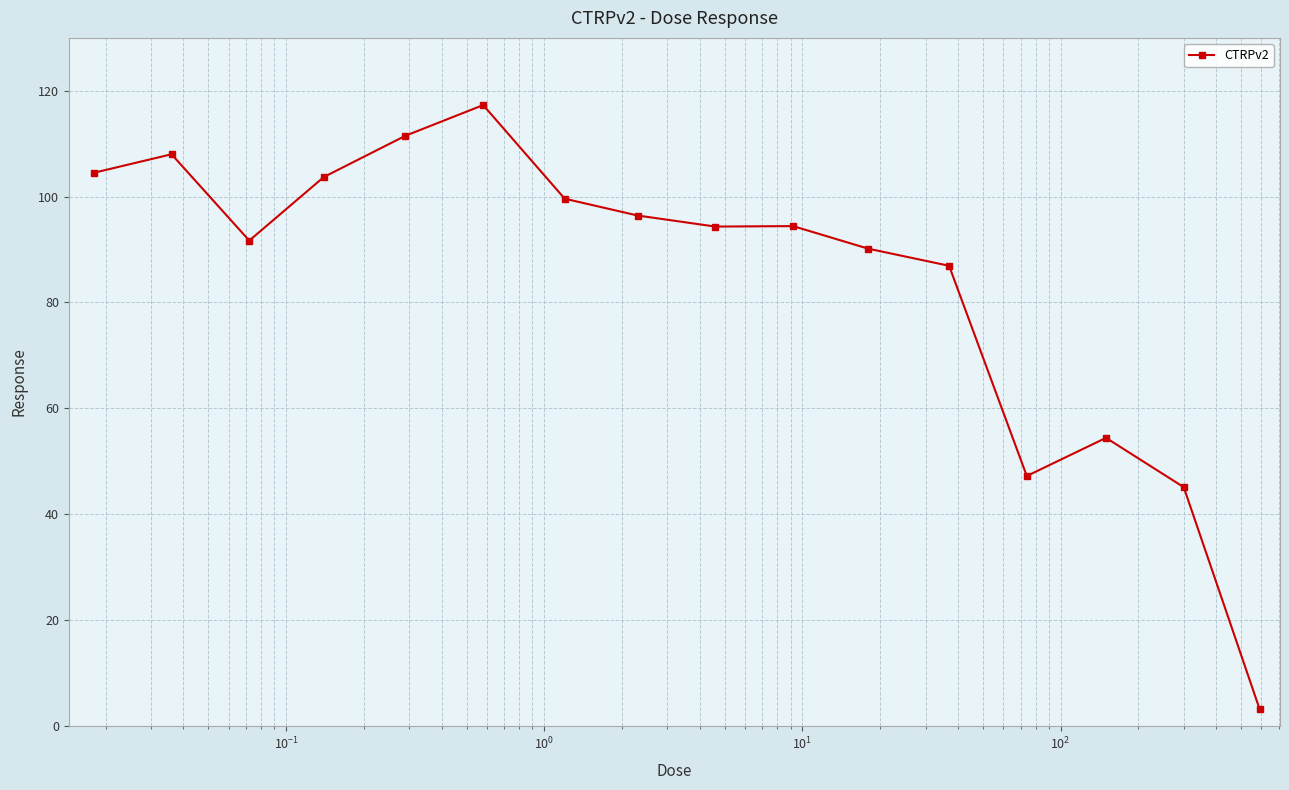

What is the average value?

84.3